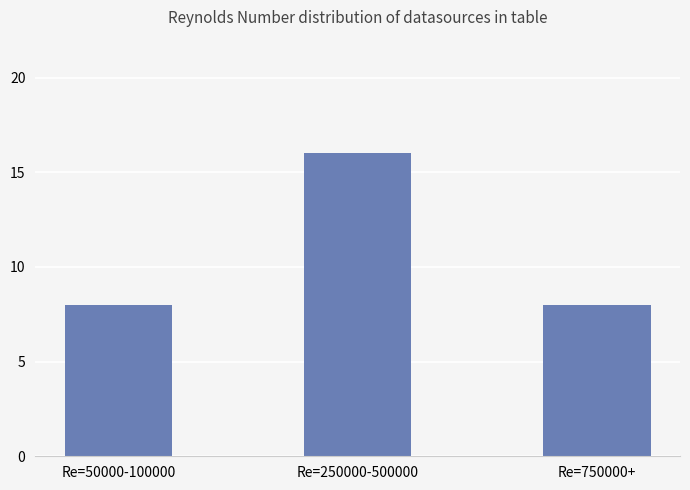

Is it true that the value at Re=50000-100000 is 8?

True